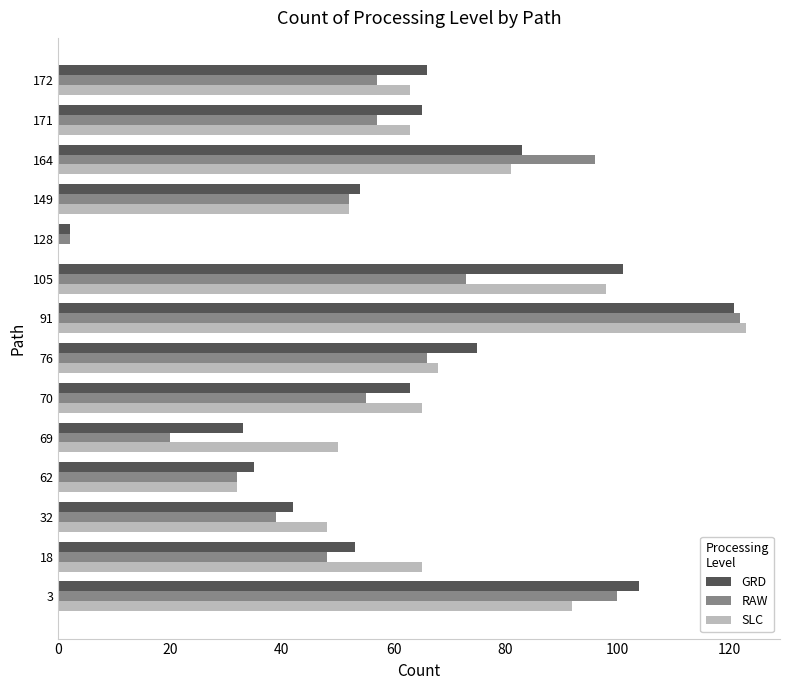

At which label does GRD reach its peak?

91